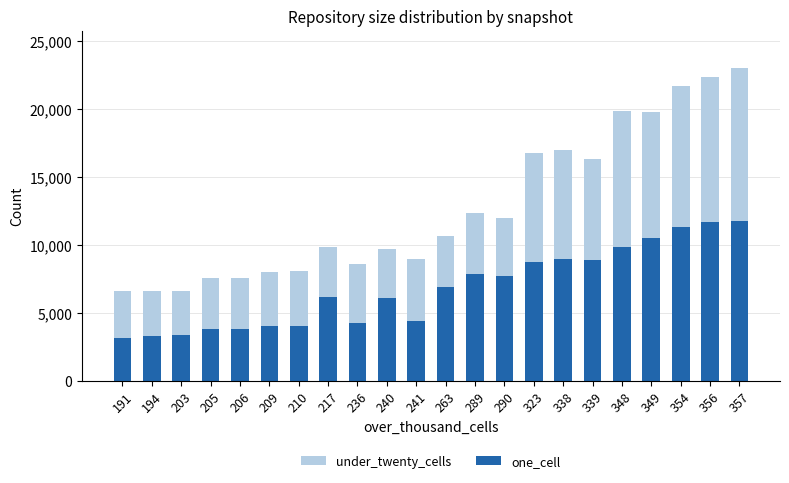

What is the value of the under_twenty_cells bar at the 10th from the left?

9680